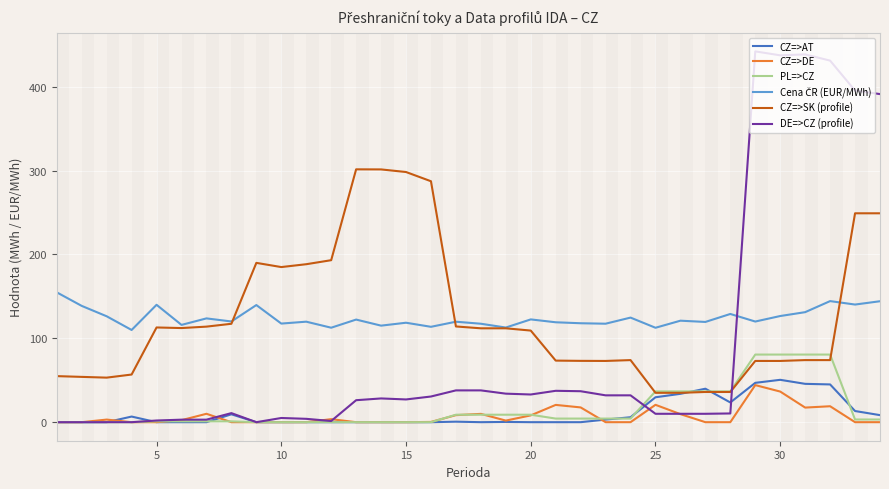

True or false: CZ=>SK (profile) and CZ=>DE intersect in this chart.

False